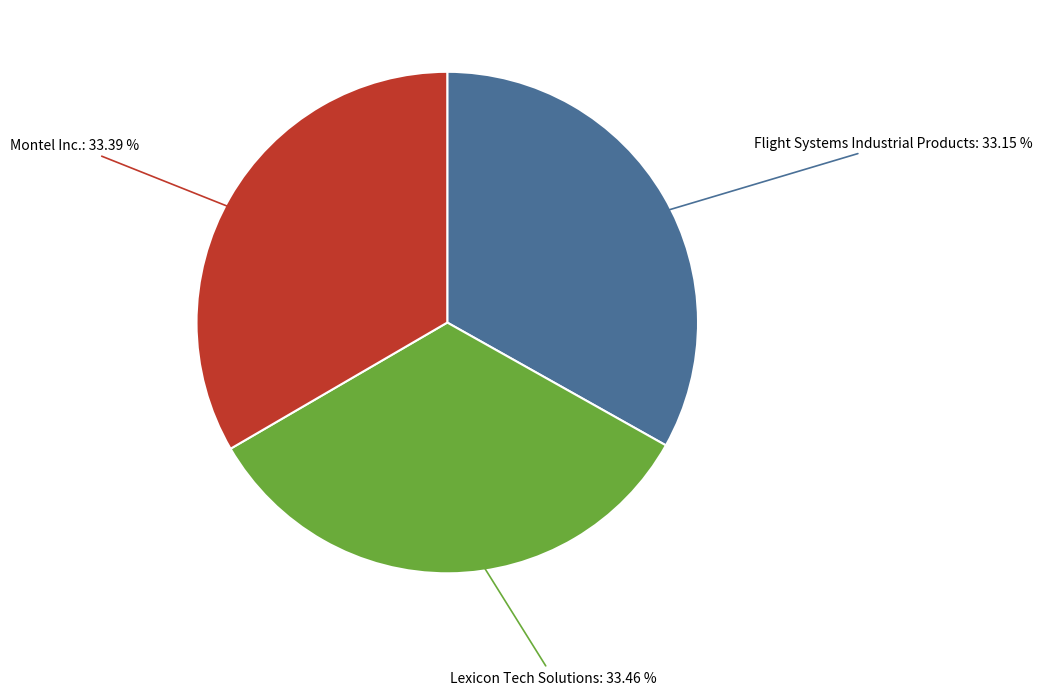

Does any single category account for the majority?

No